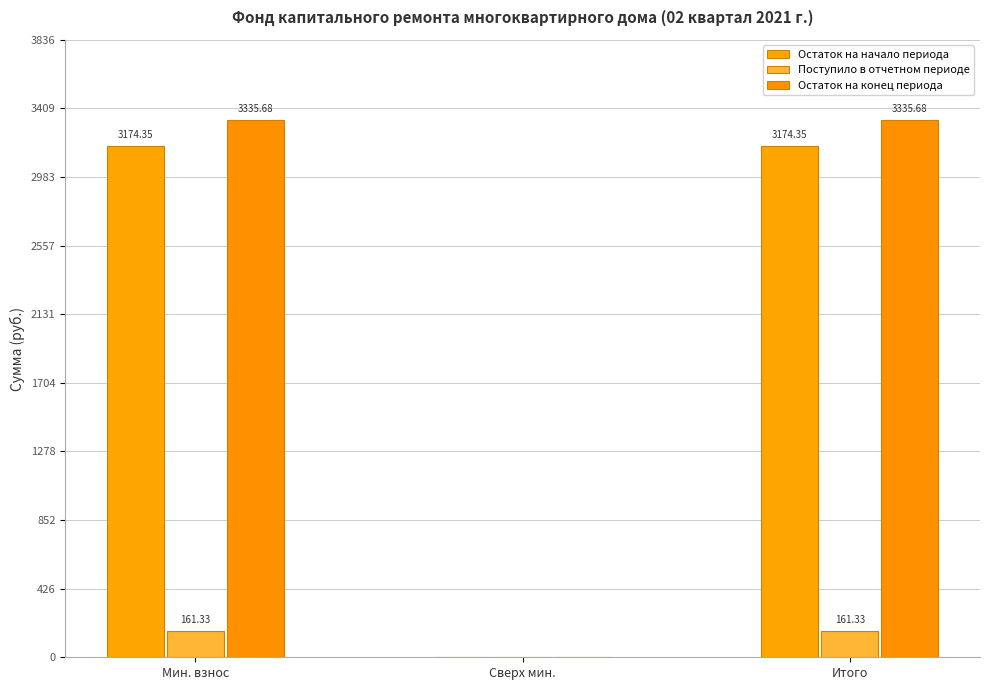

Is the value of Поступило в отчетном периоде at Сверх мин. greater than the value of Остаток на начало периода at Мин. взнос?

No